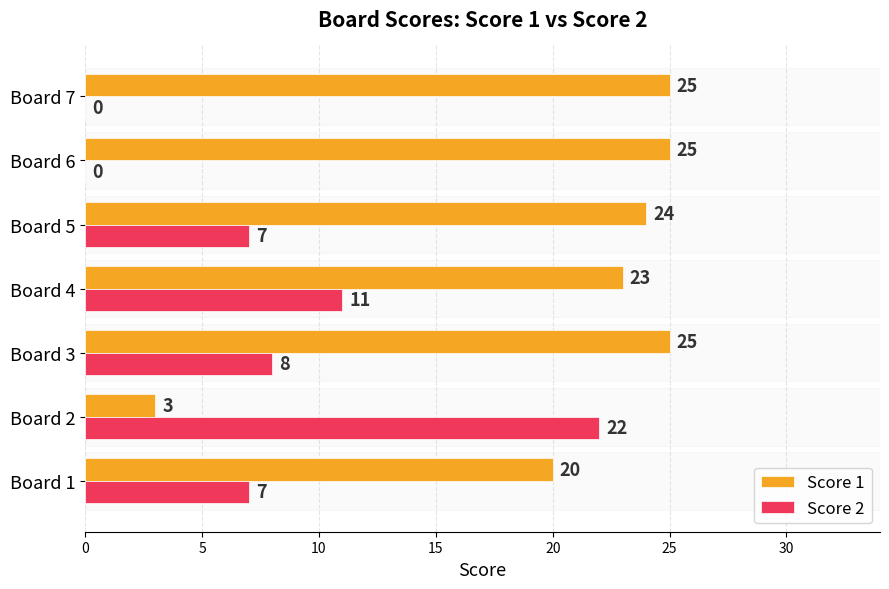

How many Score 2 values are between 0 and 11?

6